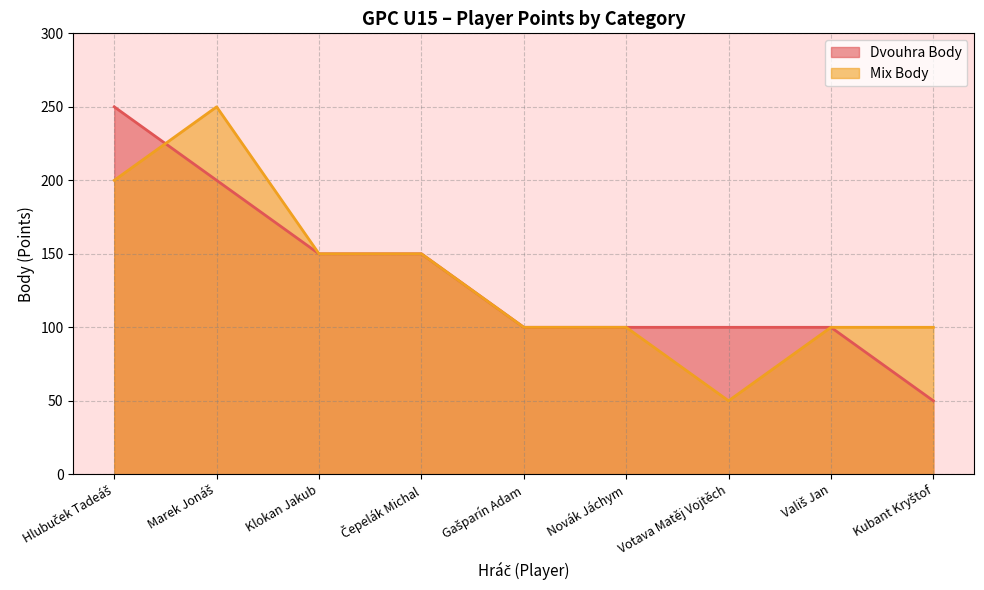

Reading left to right, extract all data points from this chart.

Dvouhra Body: 250	200	150	150	100	100	100	100	50
Mix Body: 200	250	150	150	100	100	50	100	100